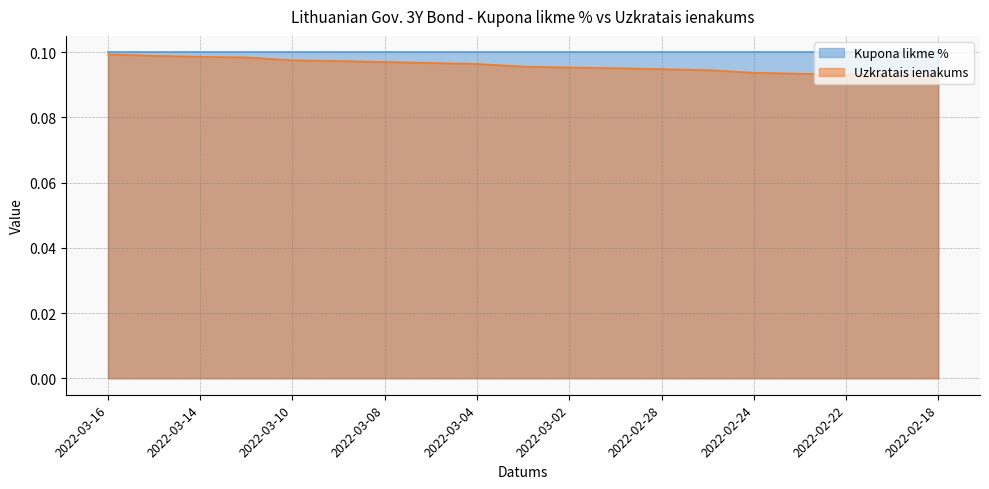

What is the greatest value displayed?

0.1